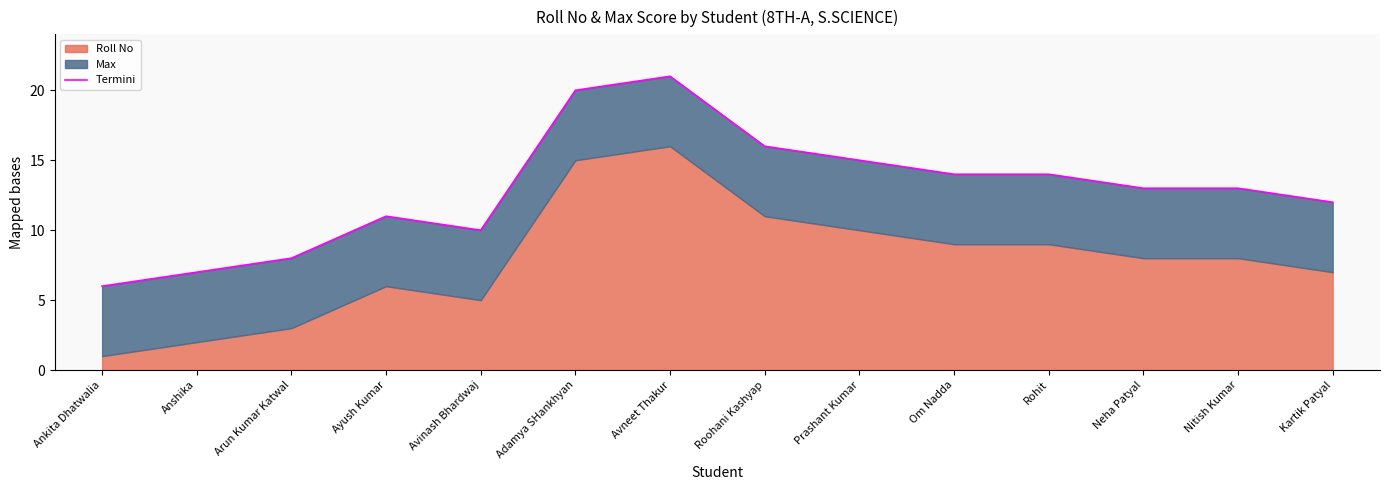

At which category does the data reach its first local peak?

Ayush Kumar